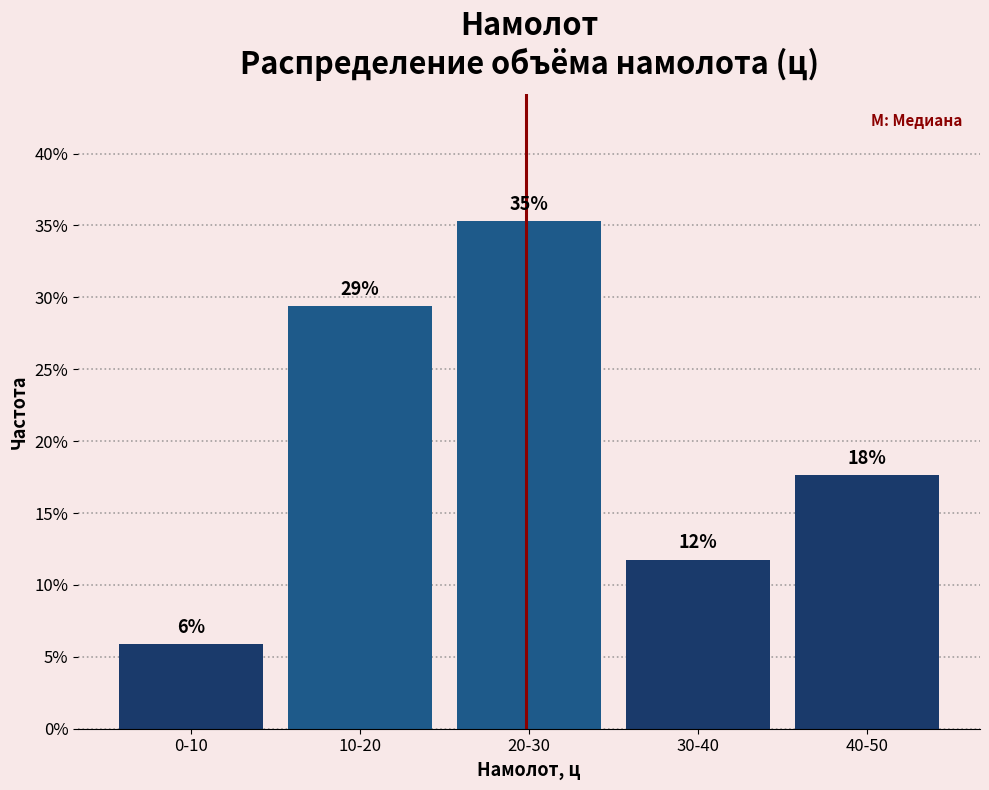

Does the chart contain any negative values?

No